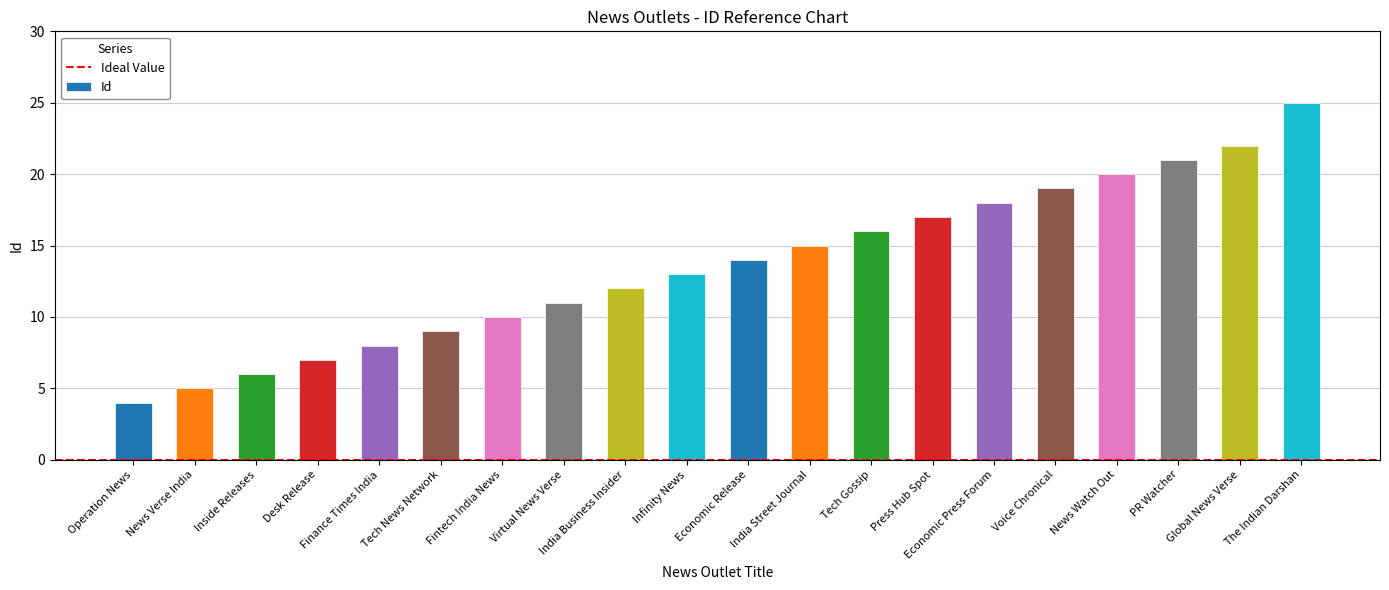

What is the average value?

14